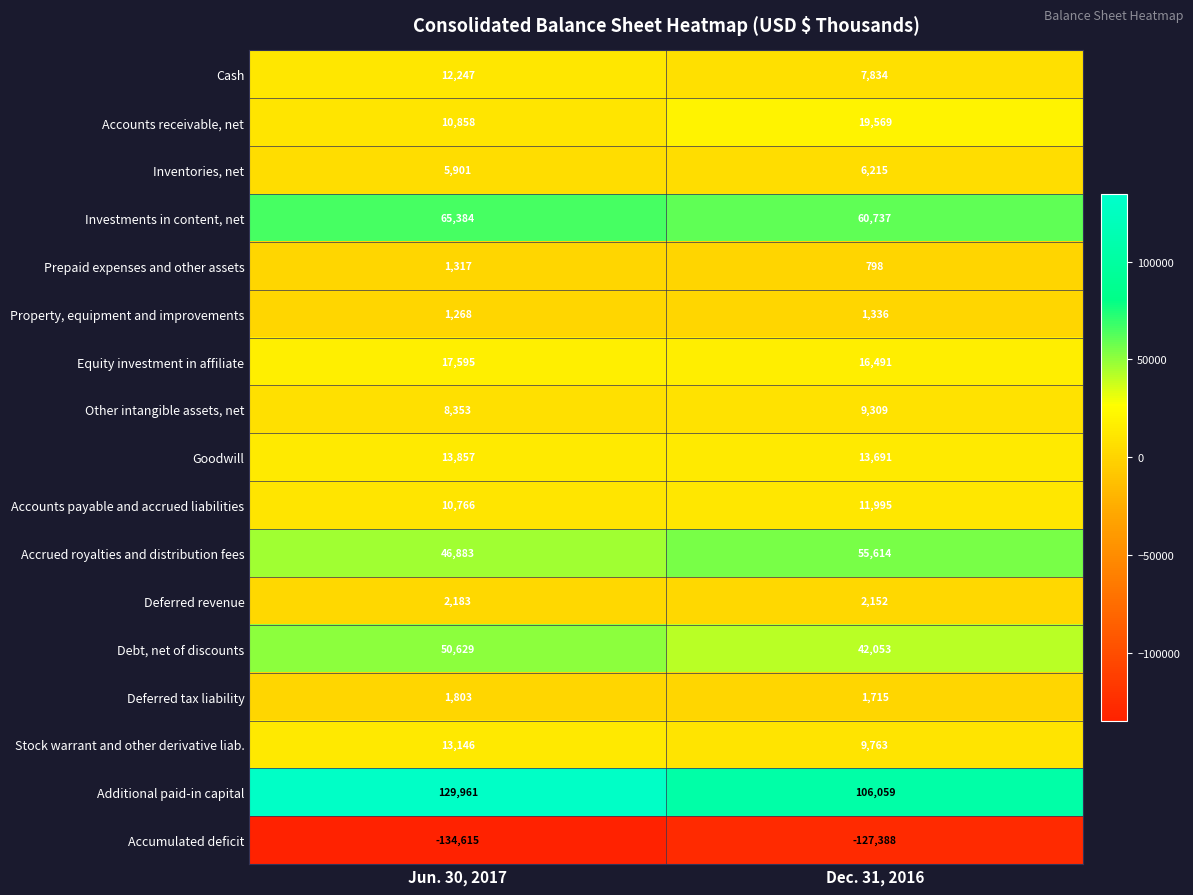

At how many categories does at least one series exceed 109856?

1